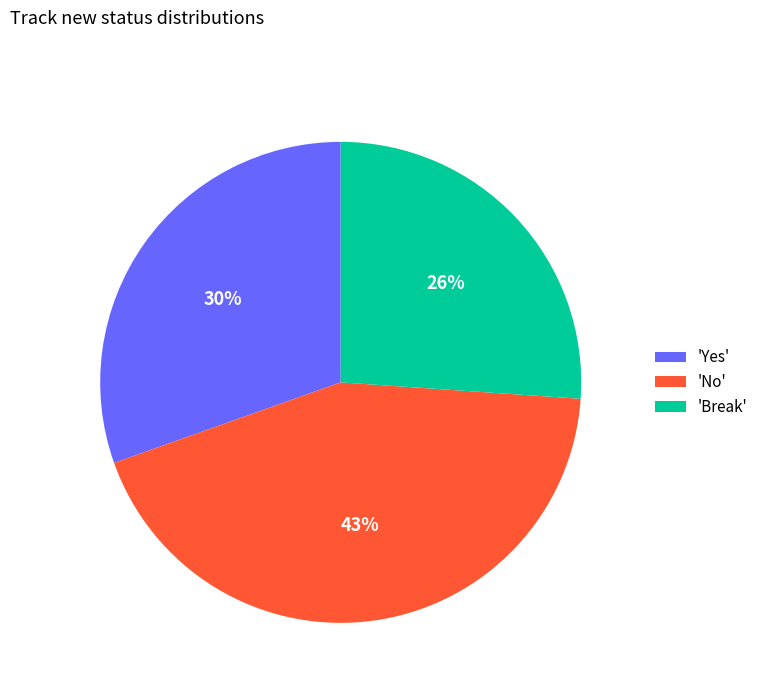

Approximately how many times larger is the value at 'Break' compared to 'Yes'?

0.9